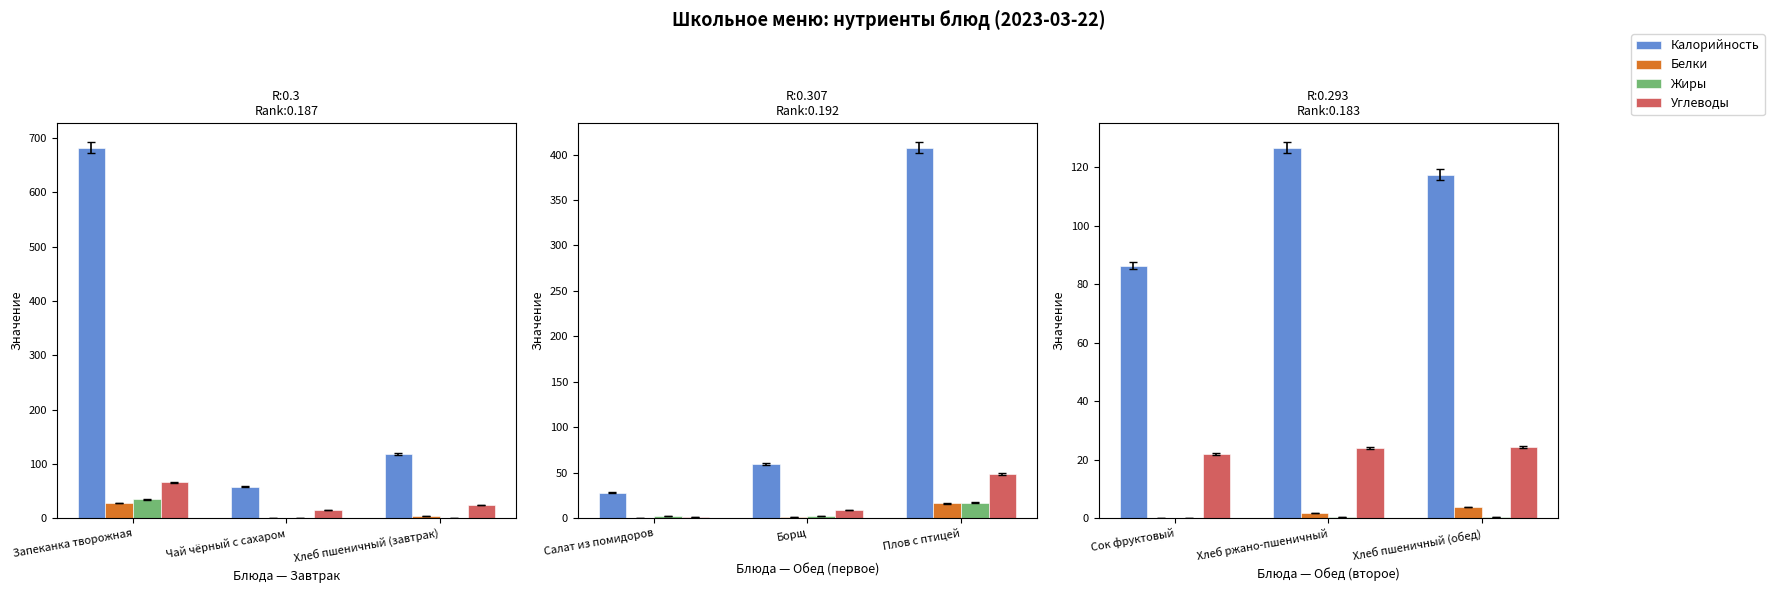

What is the label of the 2nd bar from the left?

Хлеб ржано-пшеничный